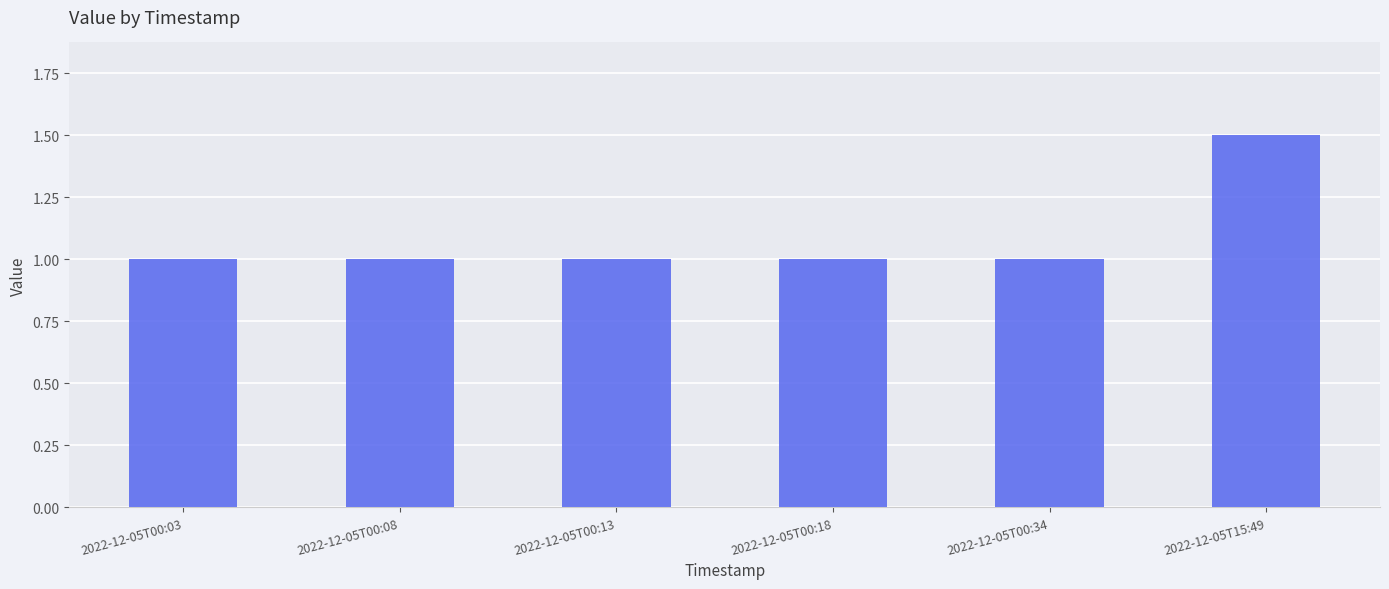

What is the sum of the values at 2022-12-05T00:34 and 2022-12-05T00:03?

2.0